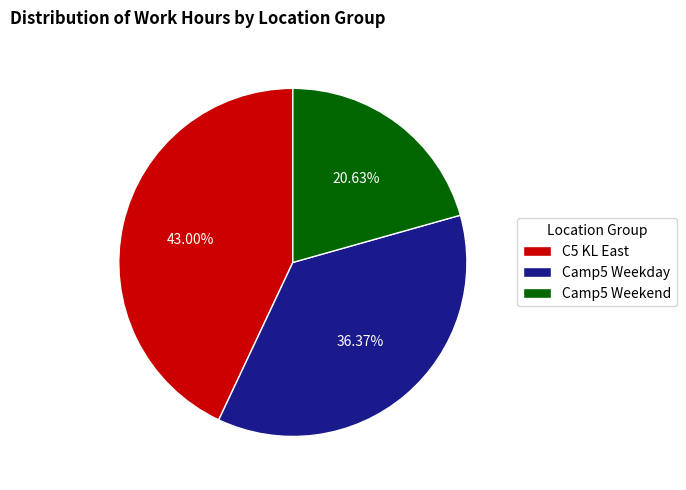

Which slice is the largest?

C5 KL East